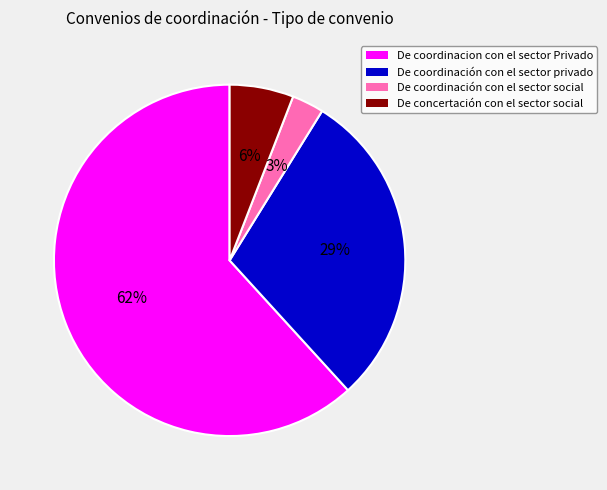

To the nearest percent, what is the average slice percentage?

25%